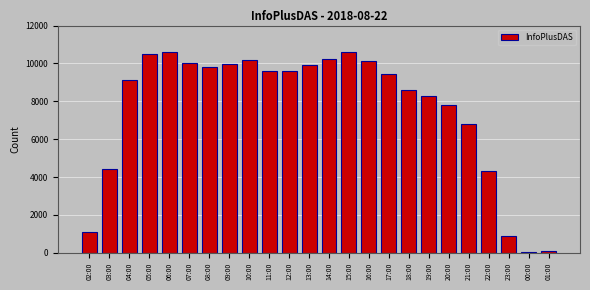

What is the greatest value displayed?

10609